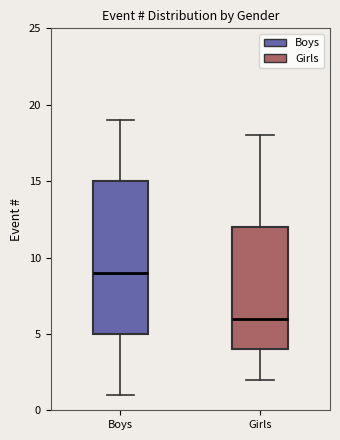

Reading left to right, transcribe this box plot: for each box, give where its median line is, the range the box spans, and where its two whiskers end, as read against the y-axis. The values are not printed on the chart, so give them approximately, as read against the axis.

Boys: median 9, box 5 to 15, whiskers 1 to 19
Girls: median 6, box 4 to 12, whiskers 2 to 18